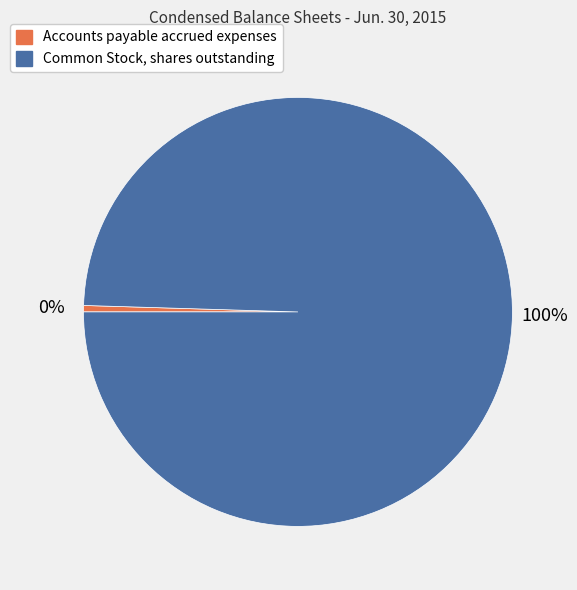

Rank the categories by value from lowest to highest.

Accounts payable accrued expenses, Common Stock, shares outstanding